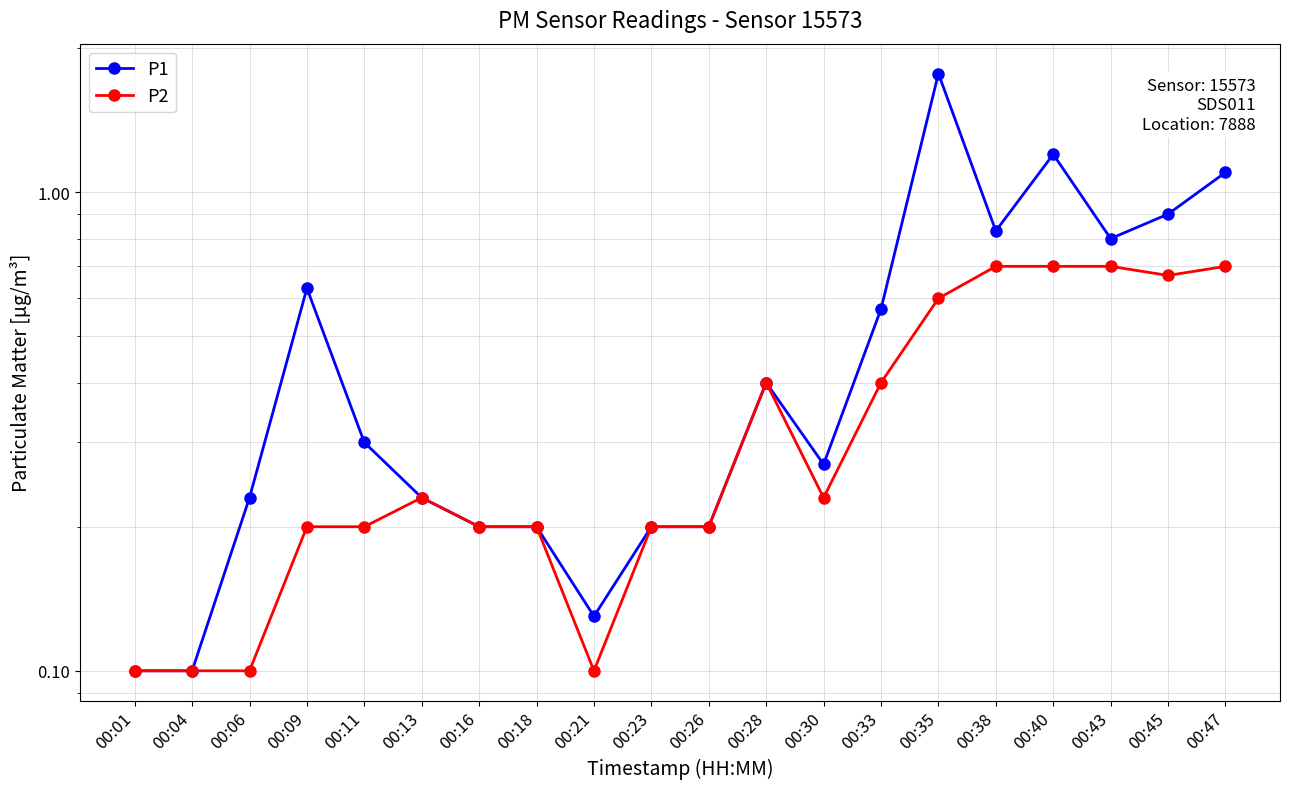

The value of P2 at 00:28 is 0.6. True or false?

False